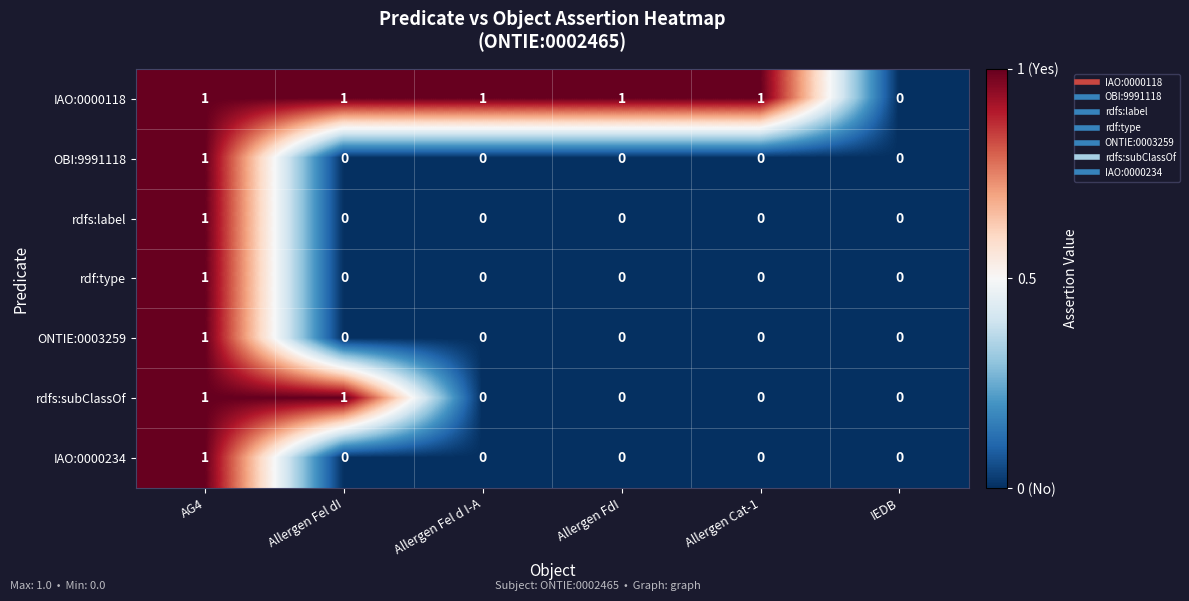

Which series has the largest total across all categories?

IAO:0000118